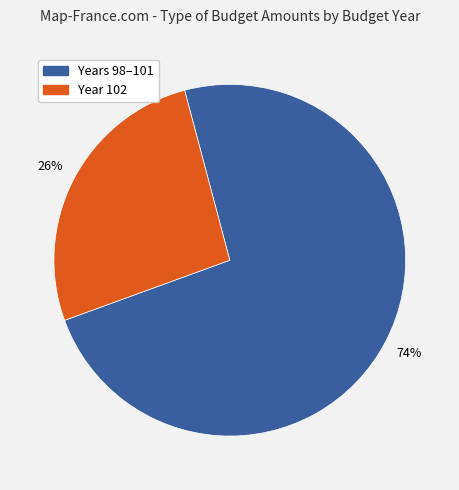

To the nearest percent, what is the average slice percentage?

50%